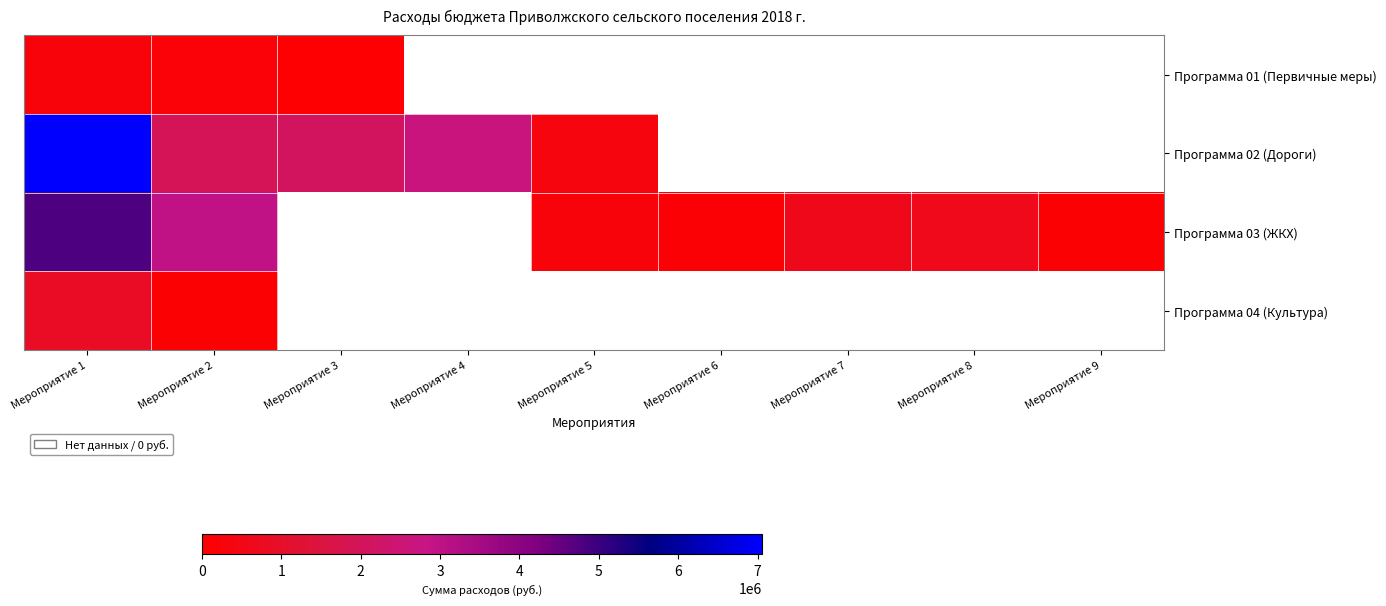

List the labels in order of Программа 04 (Культура) value, smallest first.

Мероприятие 2, Мероприятие 3, Мероприятие 4, Мероприятие 5, Мероприятие 6, Мероприятие 7, Мероприятие 8, Мероприятие 9, Мероприятие 1